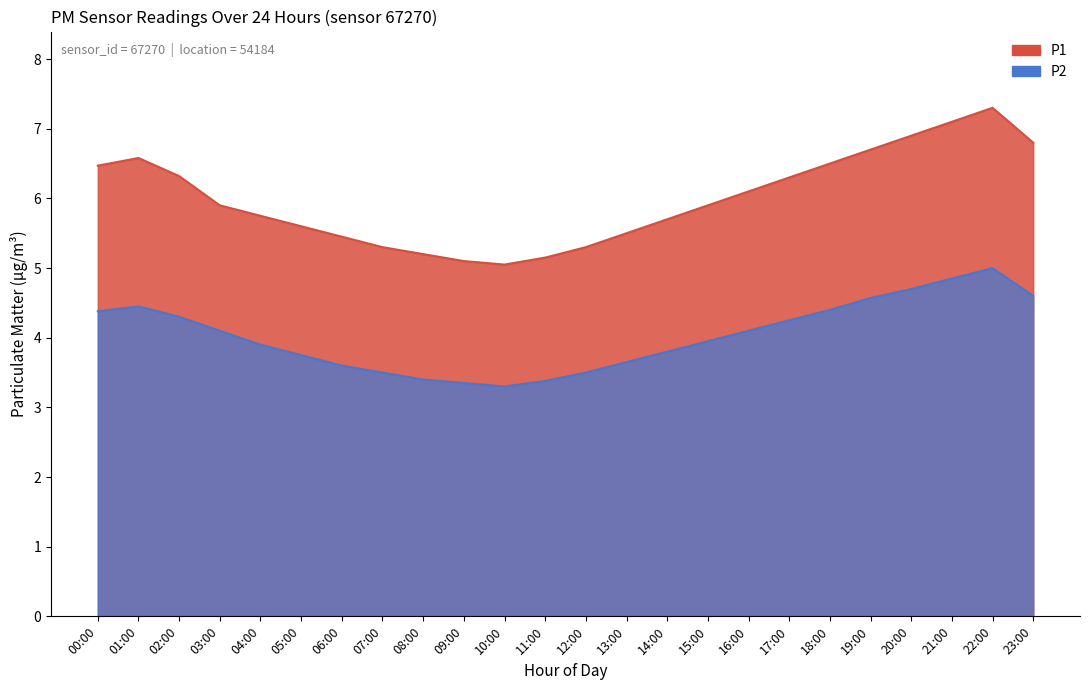

List the series in order of their peak value, highest first.

P1, P2